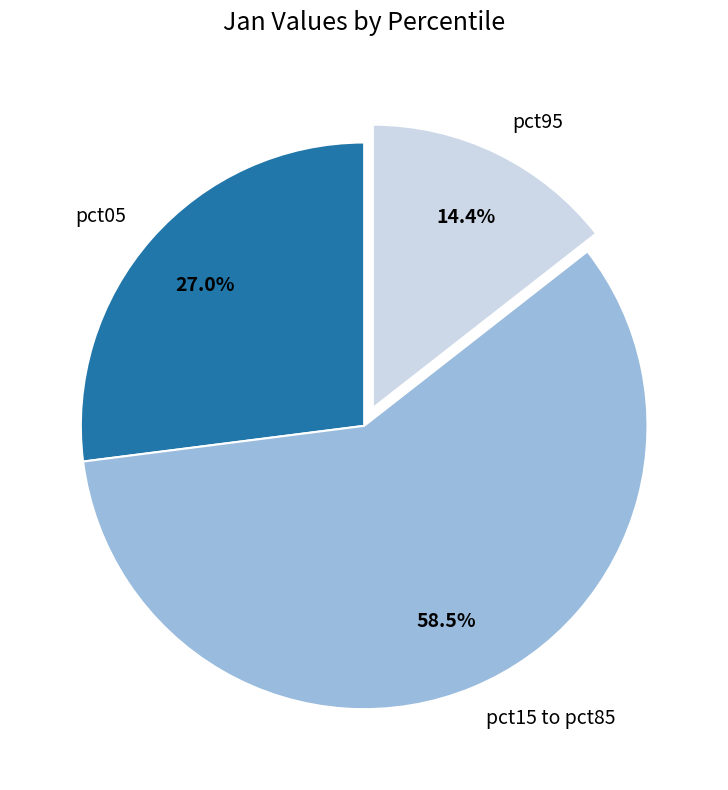

How many segments does this pie chart have?

3